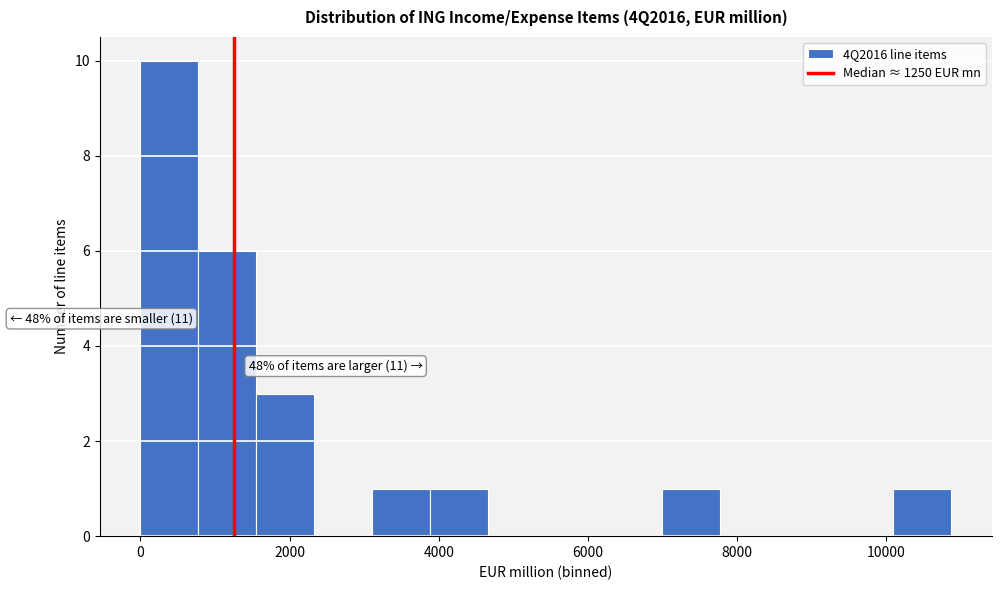

Read against the x-axis, roughly where is the centre of the tallest bar?

400